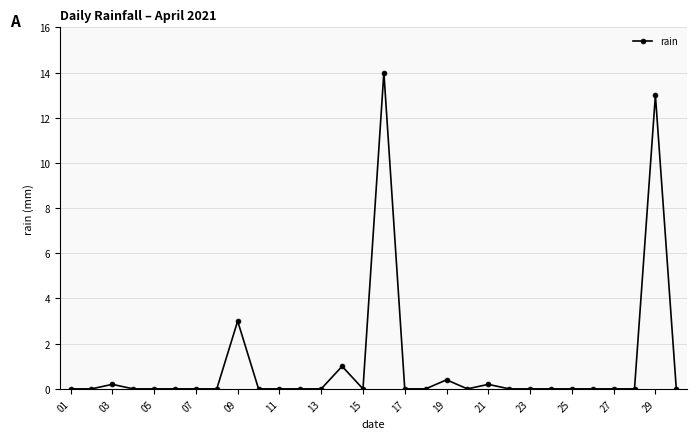

What is the greatest value displayed?

14.0